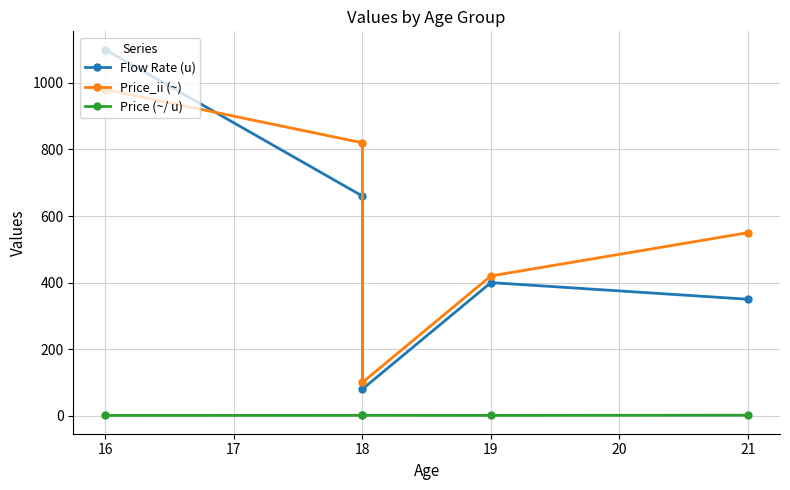

What is the difference between the maximum and minimum values in the Flow Rate (u) series?

1020.0